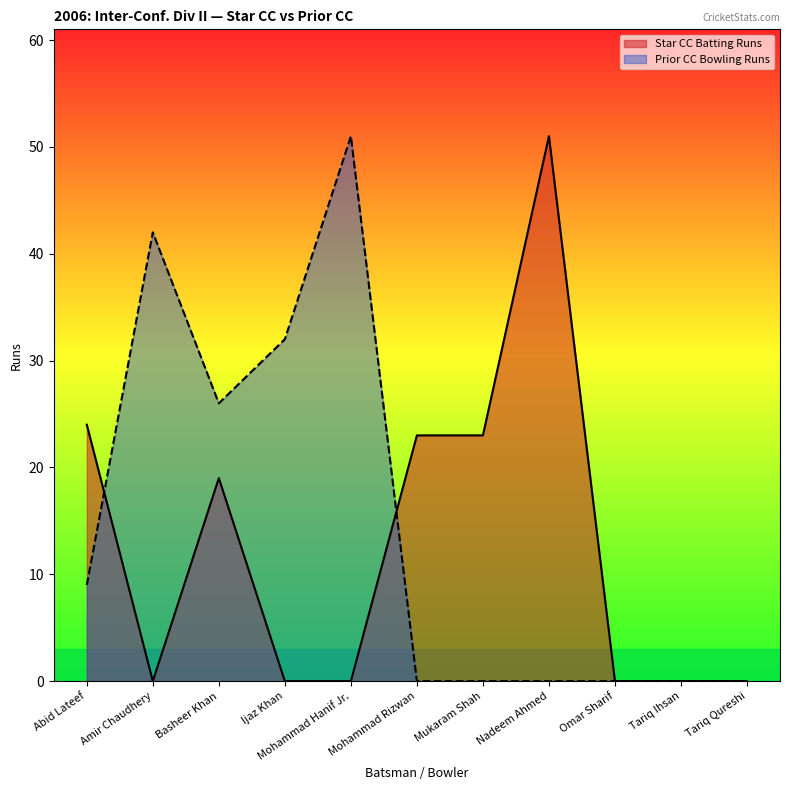

Where do Prior CC Bowling Runs and Star CC Batting Runs first cross each other?

Abid Lateef and Amir Chaudhery